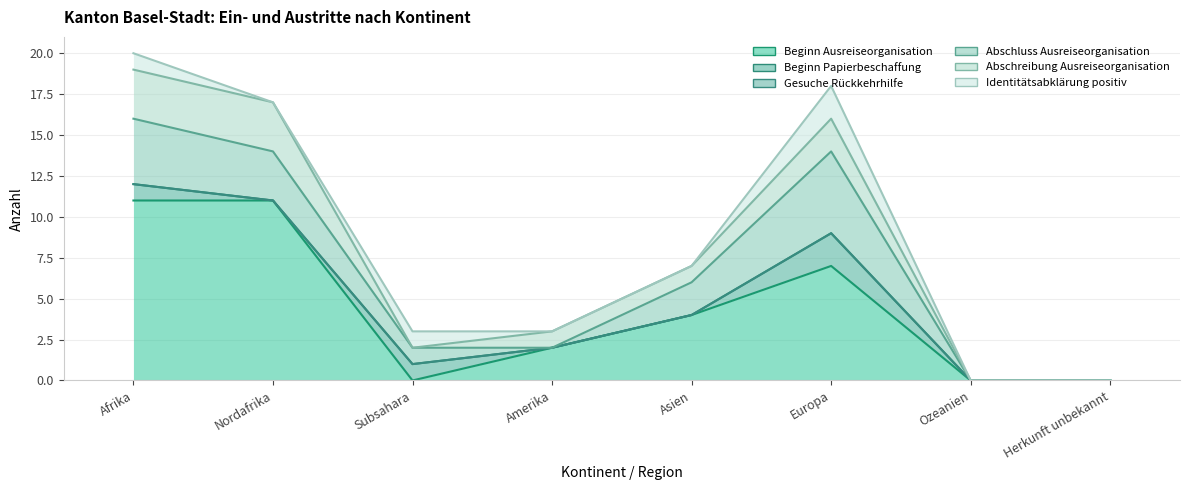

What is the difference between the highest and lowest values at Europa?

7